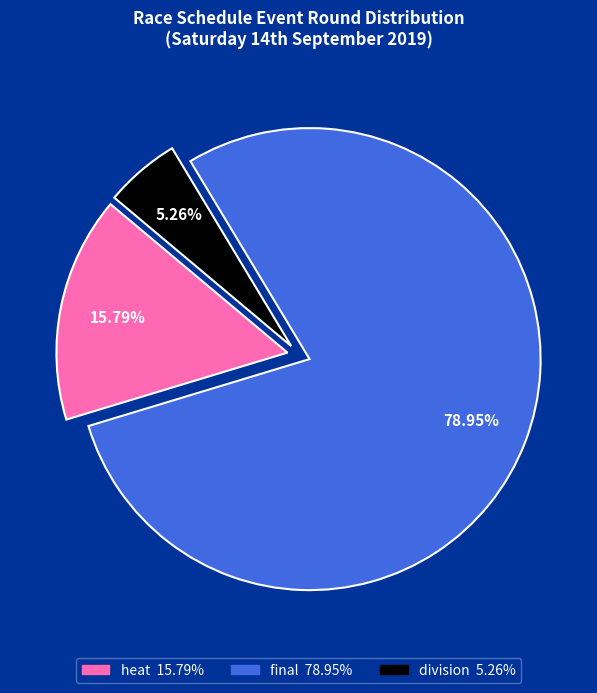

Does any single category account for the majority?

Yes